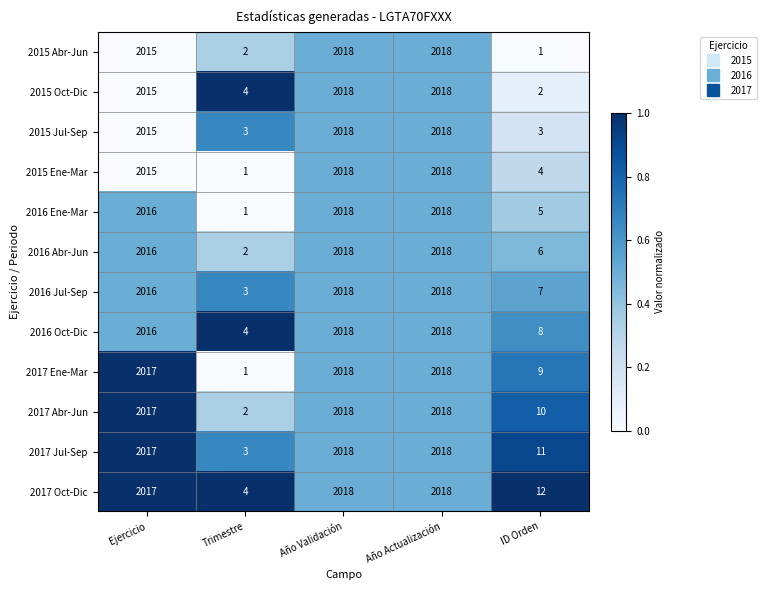

At which label does 2017 Oct-Dic reach its minimum?

Trimestre